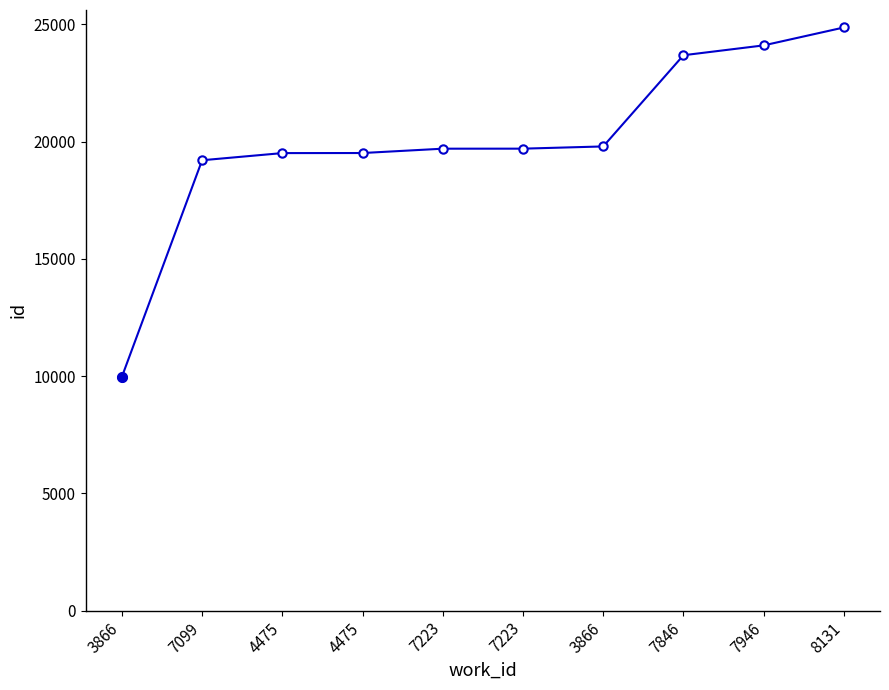

What is the sum of the values at 8131 and 4475?

44373